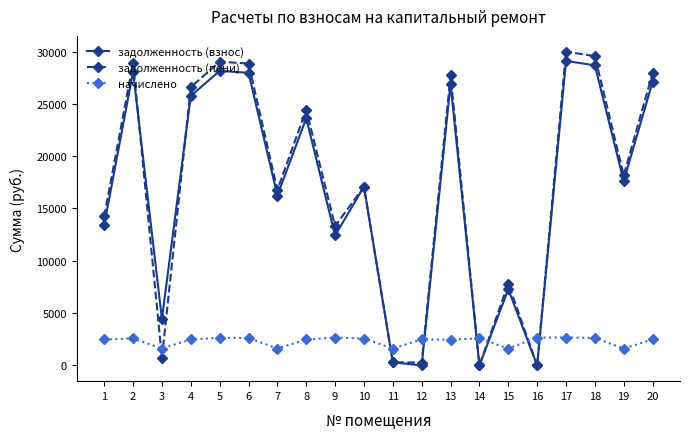

How many interior local valleys does the задолженность (взнос) series have?

7